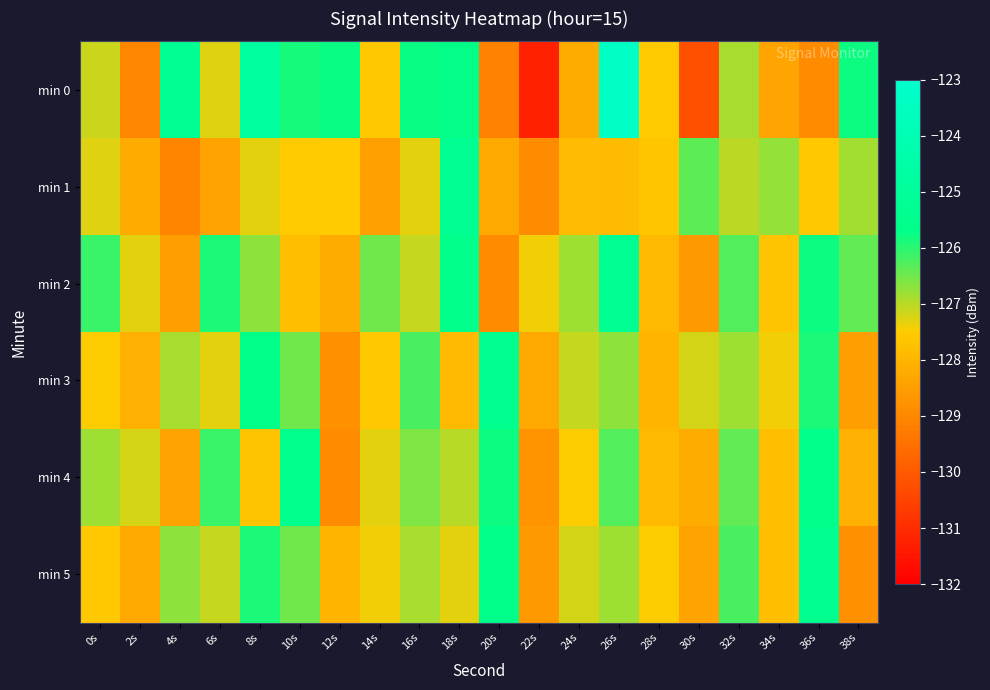

Reading right to left, list all the values displayed in this chart.

min 0: 38s=-125.8	36s=-128.9	34s=-128.3	32s=-126.9	30s=-130.2	28s=-127.5	26s=-123.3	24s=-128.2	22s=-131.2	20s=-129.1	18s=-125.7	16s=-125.7	14s=-127.6	12s=-125.8	10s=-125.9	8s=-124.8	6s=-127.3	4s=-125.3	2s=-129.0	0s=-127.1
min 1: 38s=-126.9	36s=-127.6	34s=-126.8	32s=-127.0	30s=-126.4	28s=-127.6	26s=-127.9	24s=-127.8	22s=-128.9	20s=-128.3	18s=-125.3	16s=-127.3	14s=-128.5	12s=-127.5	10s=-127.5	8s=-127.3	6s=-128.4	4s=-129.0	2s=-128.2	0s=-127.3
min 2: 38s=-126.4	36s=-125.8	34s=-127.7	32s=-126.3	30s=-128.6	28s=-127.9	26s=-125.3	24s=-126.8	22s=-127.4	20s=-128.9	18s=-125.6	16s=-127.1	14s=-126.5	12s=-128.2	10s=-127.8	8s=-126.7	6s=-125.9	4s=-128.5	2s=-127.3	0s=-126.1
min 3: 38s=-128.5	36s=-125.9	34s=-127.4	32s=-126.8	30s=-127.2	28s=-128.0	26s=-126.7	24s=-127.1	22s=-128.3	20s=-125.4	18s=-127.9	16s=-126.2	14s=-127.6	12s=-128.8	10s=-126.5	8s=-125.7	6s=-127.3	4s=-126.9	2s=-128.1	0s=-127.5
min 4: 38s=-128.1	36s=-125.6	34s=-127.8	32s=-126.4	30s=-128.2	28s=-127.9	26s=-126.3	24s=-127.5	22s=-128.7	20s=-125.8	18s=-127.0	16s=-126.6	14s=-127.3	12s=-128.9	10s=-125.5	8s=-127.7	6s=-126.1	4s=-128.4	2s=-127.2	0s=-126.8
min 5: 38s=-128.8	36s=-125.4	34s=-127.8	32s=-126.2	30s=-128.4	28s=-127.5	26s=-126.8	24s=-127.2	22s=-128.6	20s=-125.7	18s=-127.3	16s=-126.9	14s=-127.4	12s=-128.0	10s=-126.5	8s=-125.9	6s=-127.1	4s=-126.7	2s=-128.3	0s=-127.6